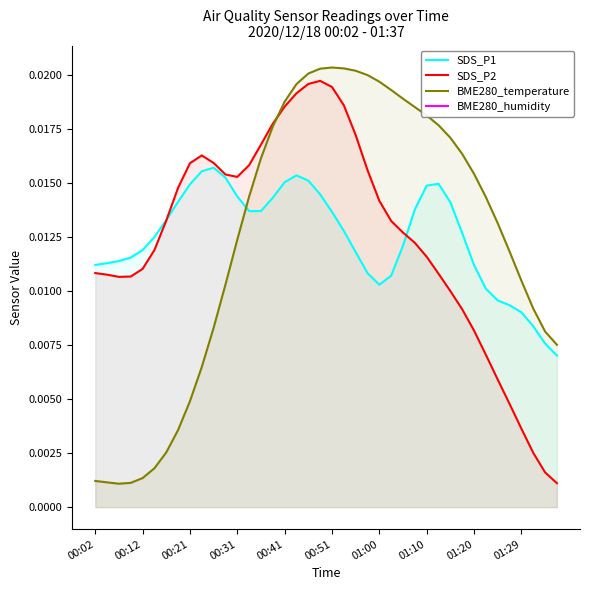

List the series in order of their peak value, highest first.

BME280_temperature, BME280_humidity, SDS_P2, SDS_P1